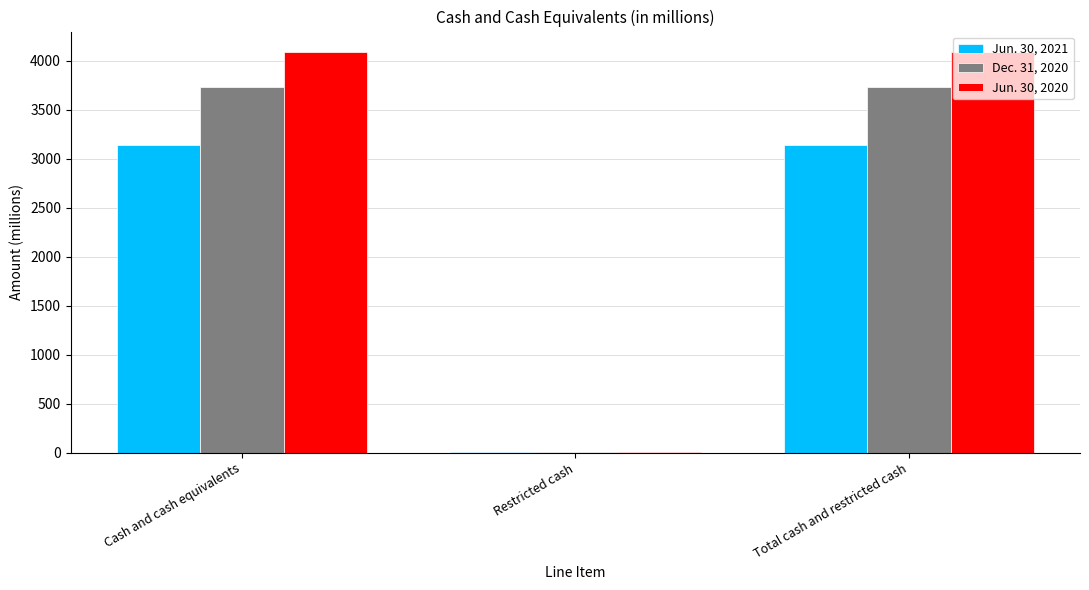

Are the bars grouped side by side (vs. stacked)?

Yes